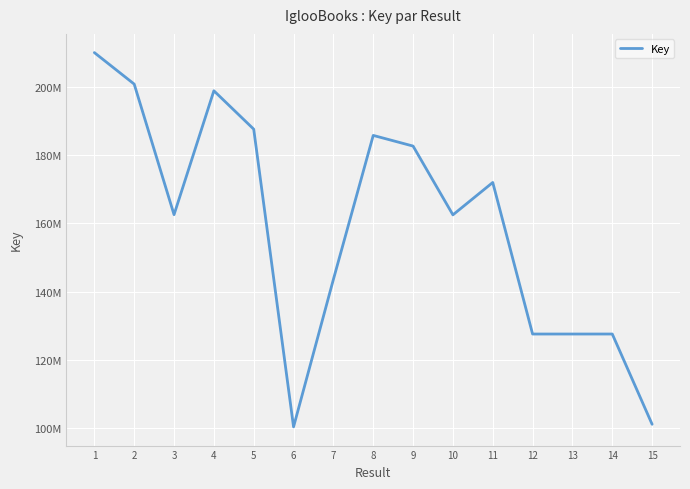

What is the smallest value displayed?

100401770